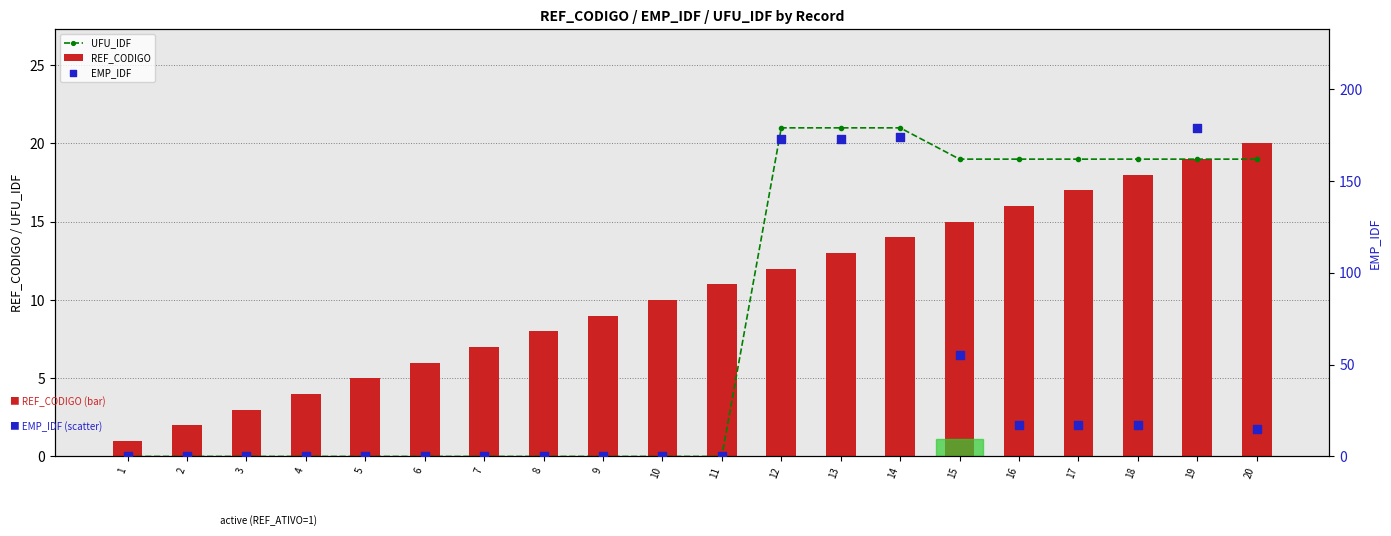

Is the value of UFU_IDF at 9 greater than the value of EMP_IDF at 18?

No